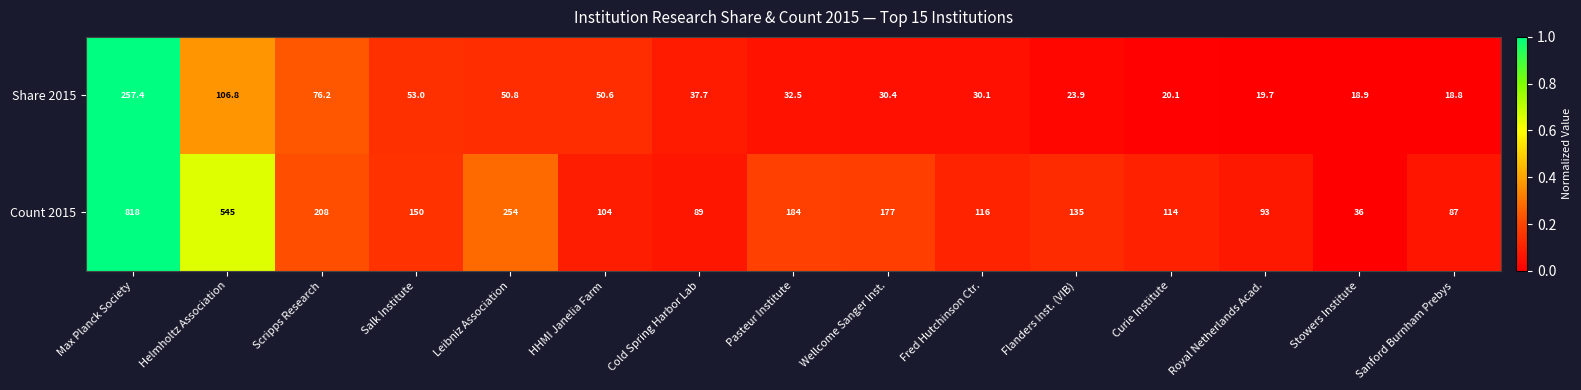

The value of Share 2015 at Pasteur Institute is 19.1. True or false?

False